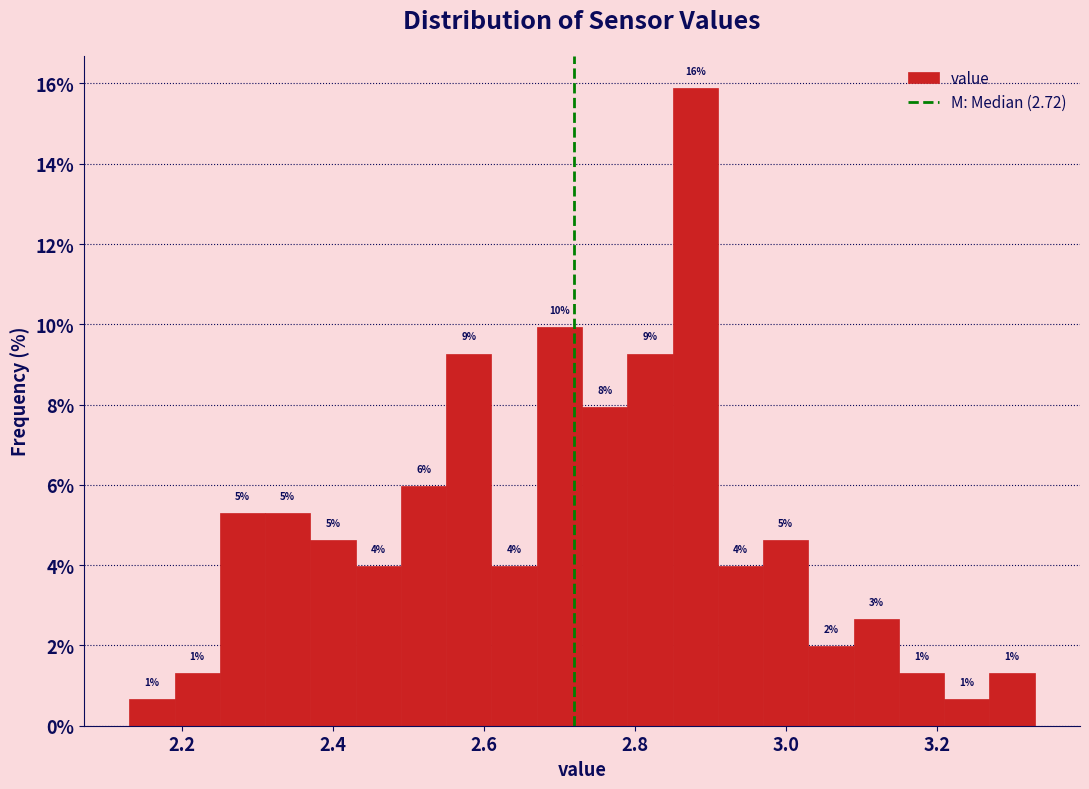

Read against the x-axis, roughly where is the centre of the tallest bar?

2.88